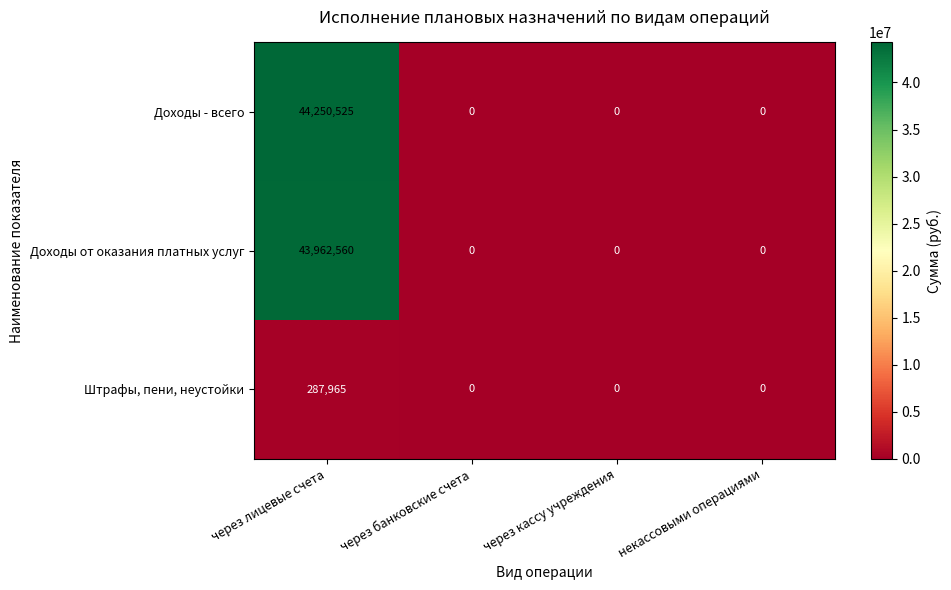

What is the difference between the maximum and minimum values in the Доходы от оказания платных услуг series?

43962560